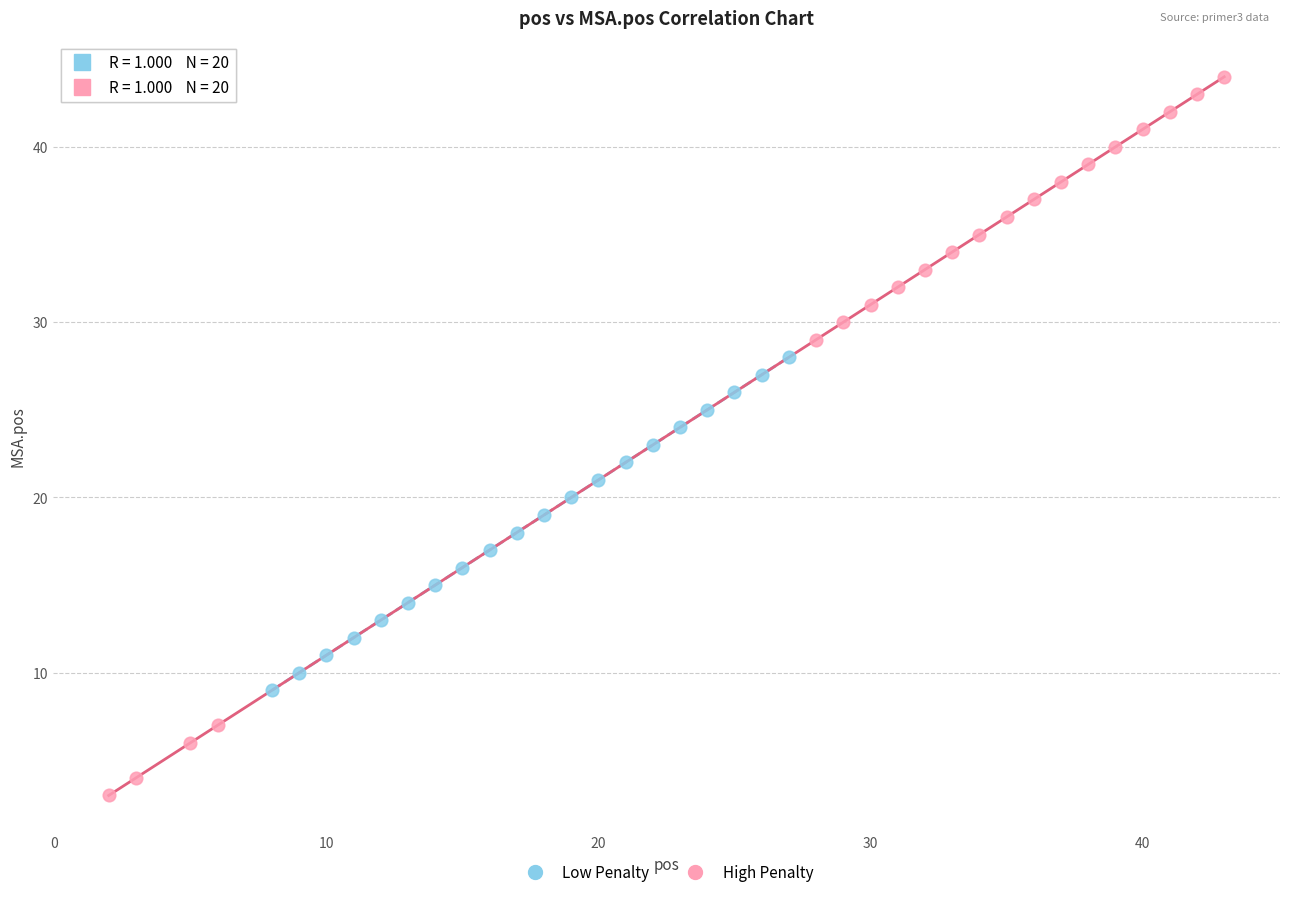

Which series has the largest Y range (max minus min)?

High Penalty